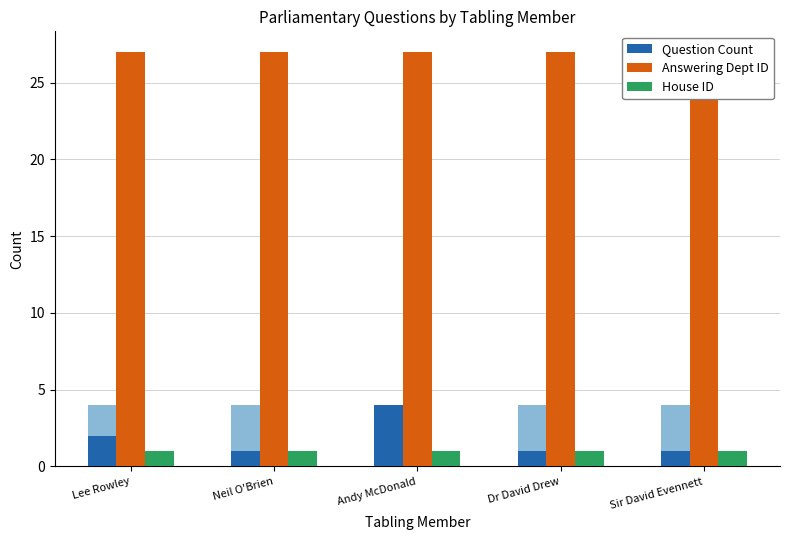

What is the label of the 3rd bar from the right?

Andy McDonald